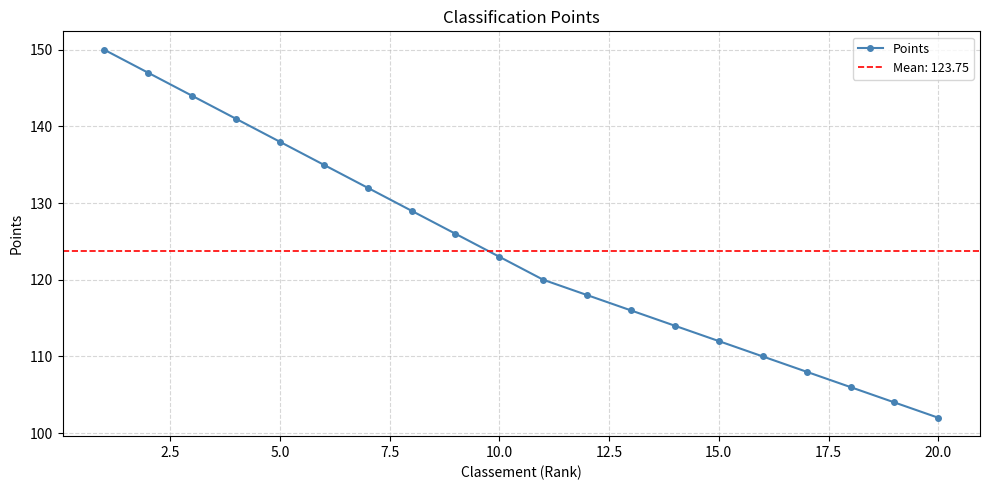

What is the difference between the maximum and minimum values?

48